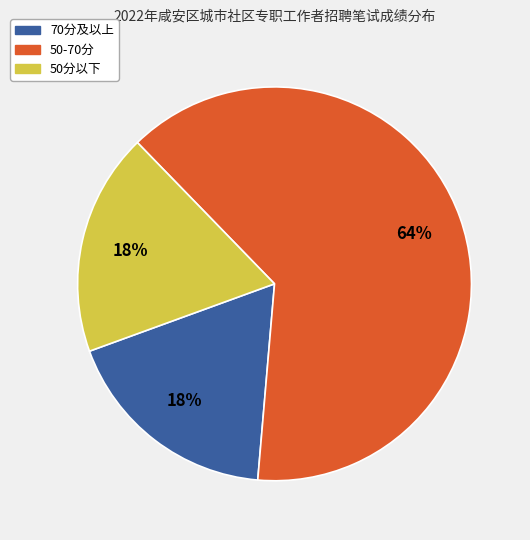

To the nearest percent, what is the difference between the largest and smallest slice percentages?

46%